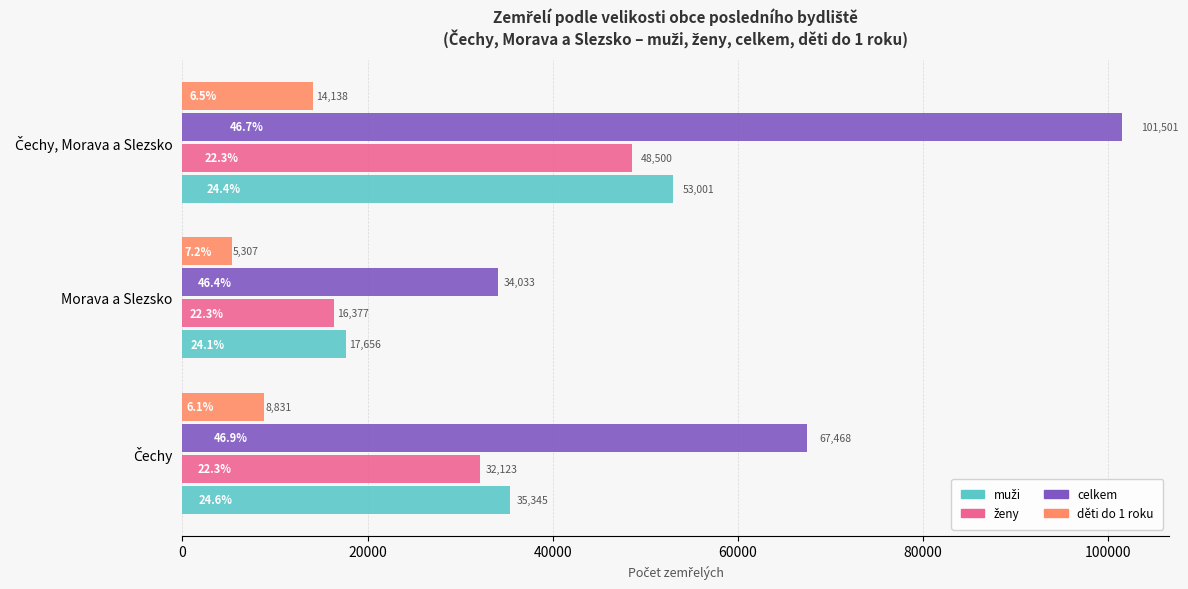

At how many categories does at least one series exceed 8892?

3